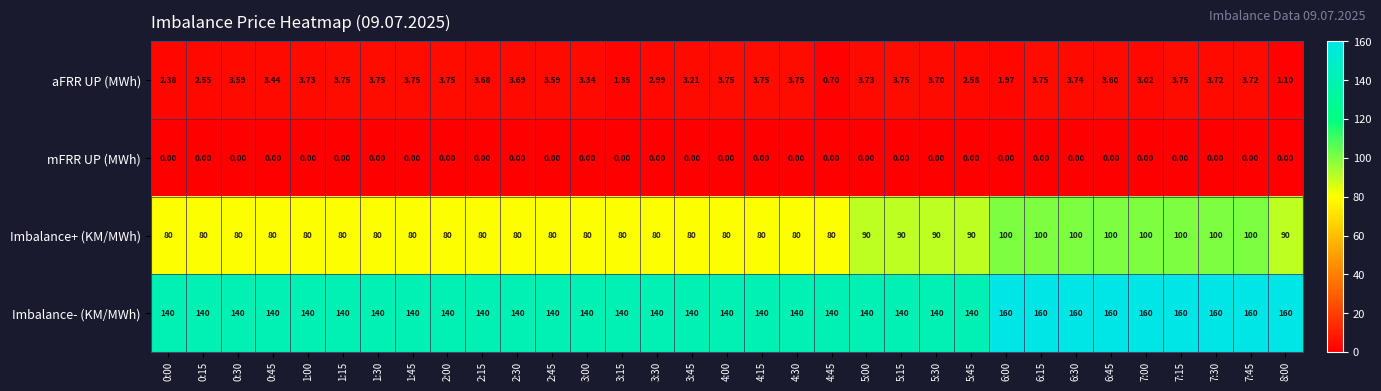

Which series changed the most between 4:30 and 5:00?

Imbalance+ (KM/MWh)